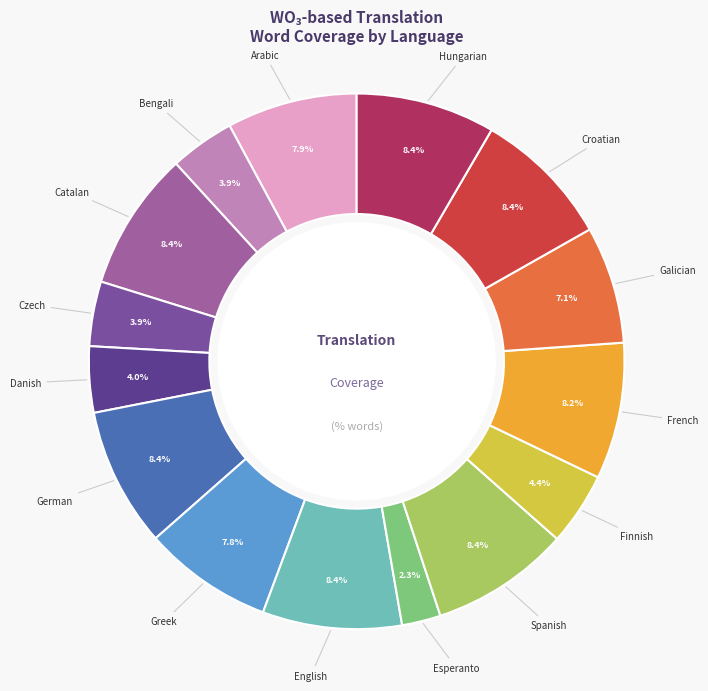

What portion of the pie excludes English?

91.6%